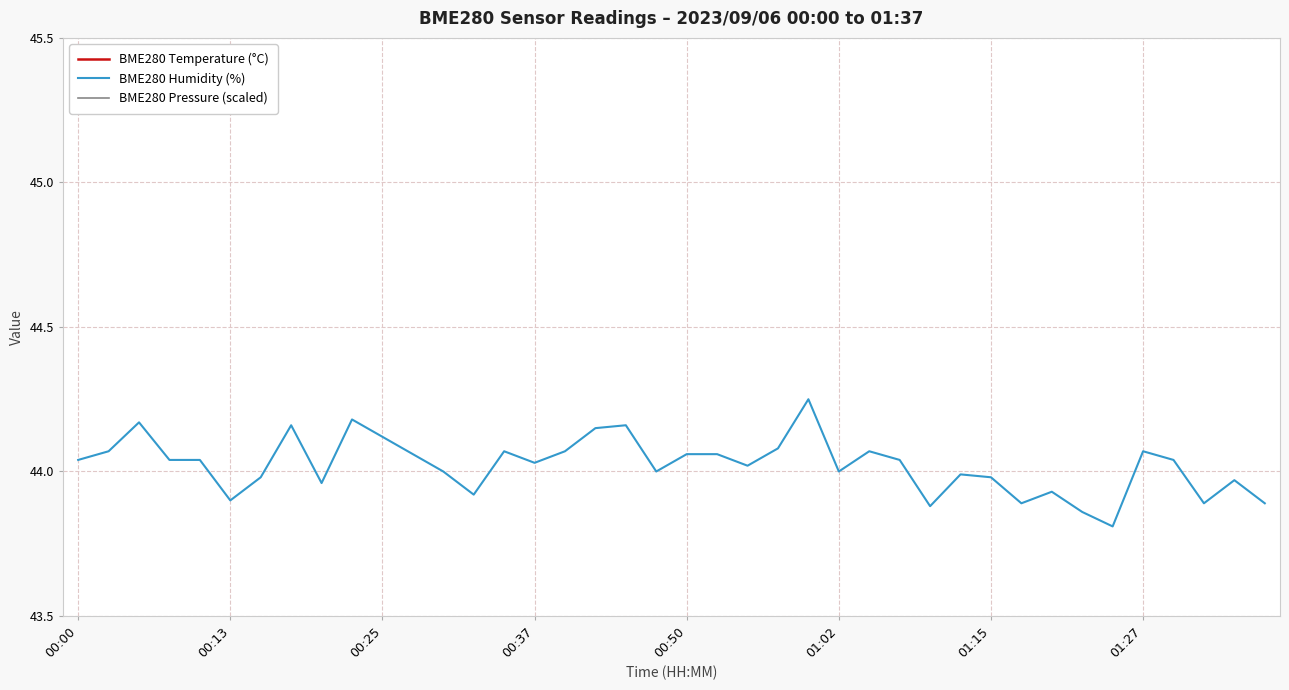

At which category does BME280 Pressure (scaled) reach its first local valley?

00:13